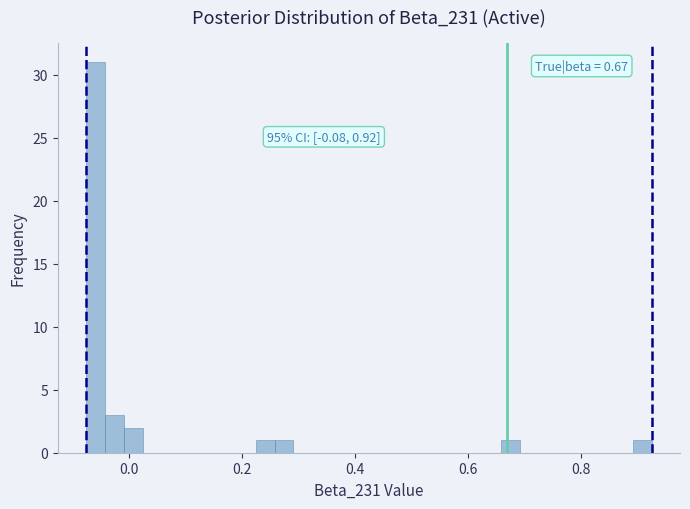

Around what value on the x-axis is the tallest bar? Give the approximate position of its centre, as read against the axis.

-0.06